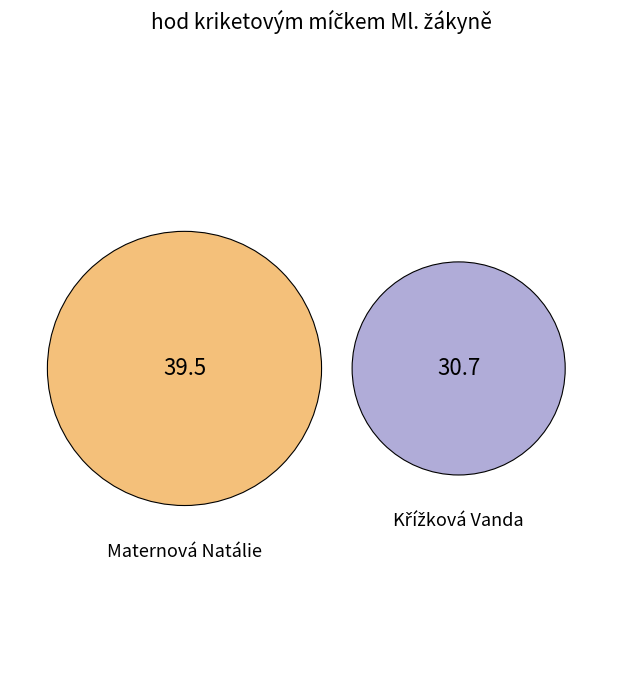

Is it true that Křížková Vanda is 44% of the pie?

True